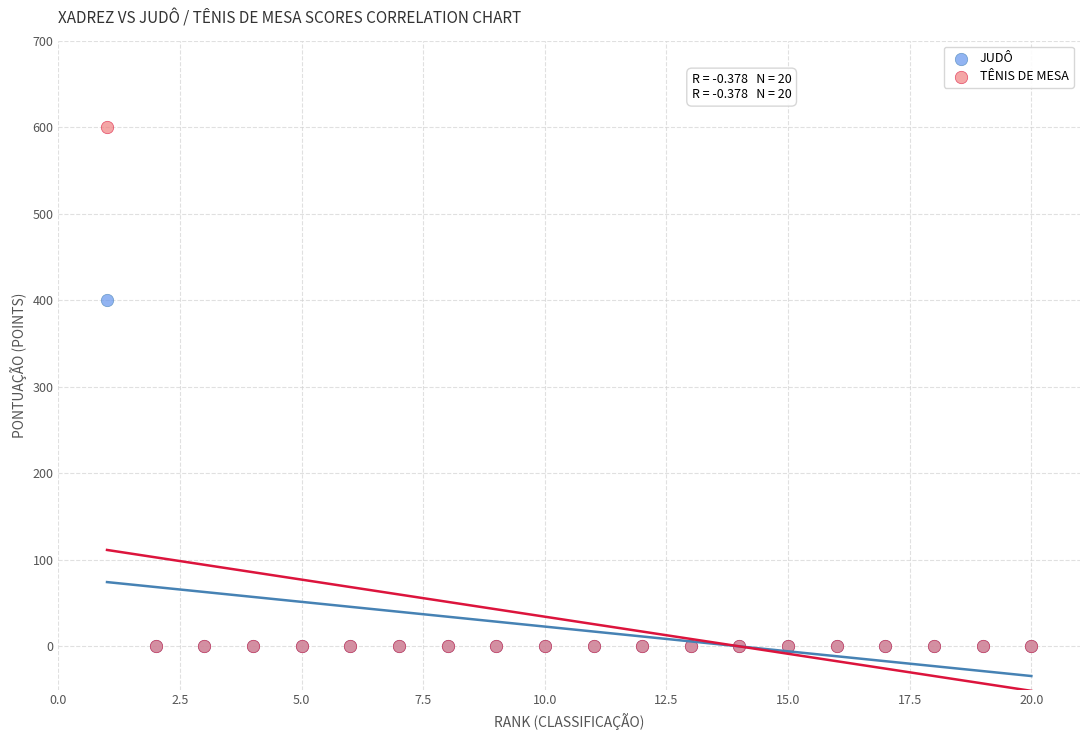

Across all series, what Y value is closest to 300?

400